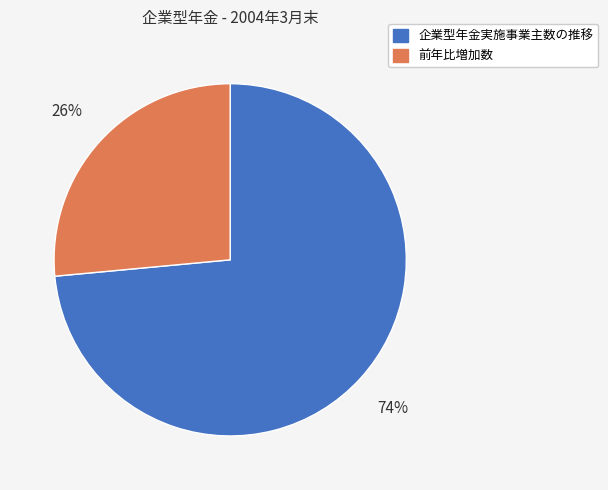

Do 企業型年金実施事業主数の推移 and 前年比増加数 together represent more than half of the pie?

Yes